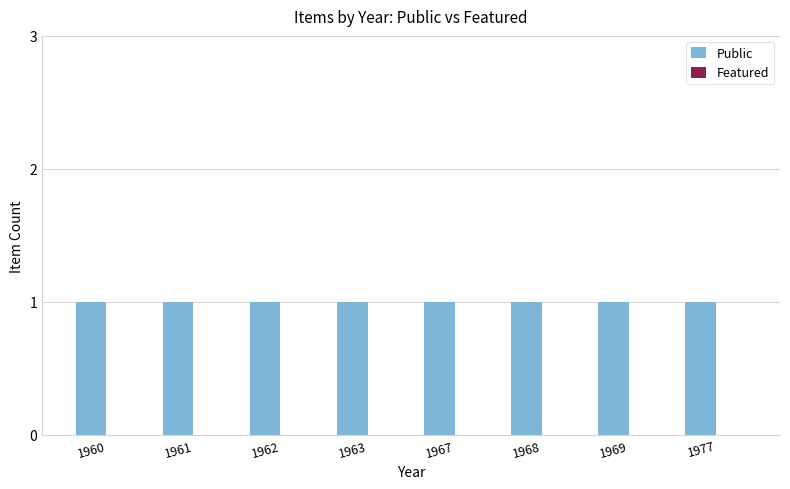

What is the sum of all Public values?

8